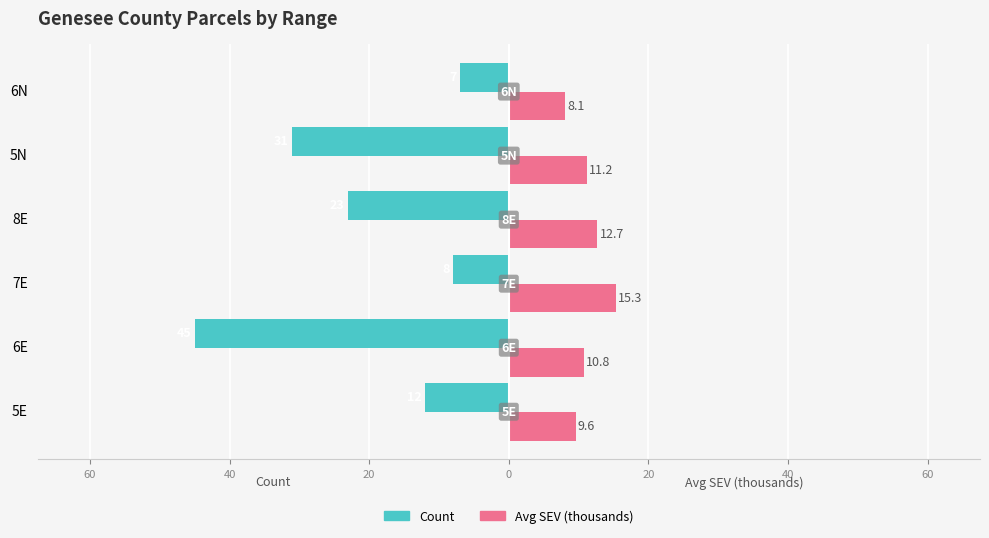

What is the minimum value shown in the chart?

-45.0